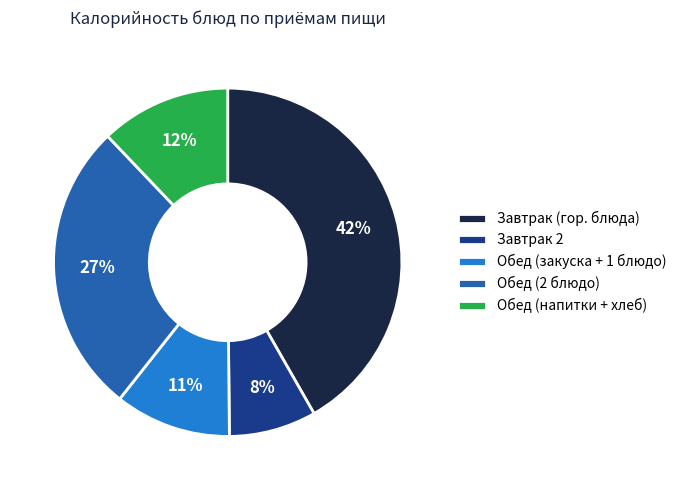

Rank the categories by value from highest to lowest.

Завтрак (гор. блюда), Обед (2 блюдо), Обед (напитки + хлеб), Обед (закуска + 1 блюдо), Завтрак 2